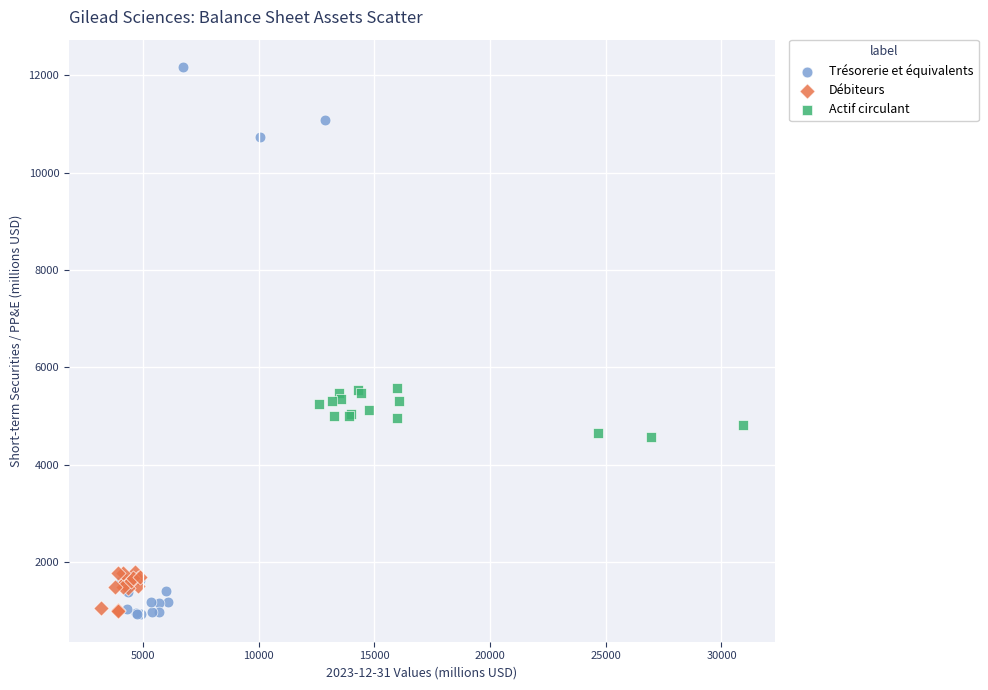

Which series contains the highest Y value?

Trésorerie et équivalents